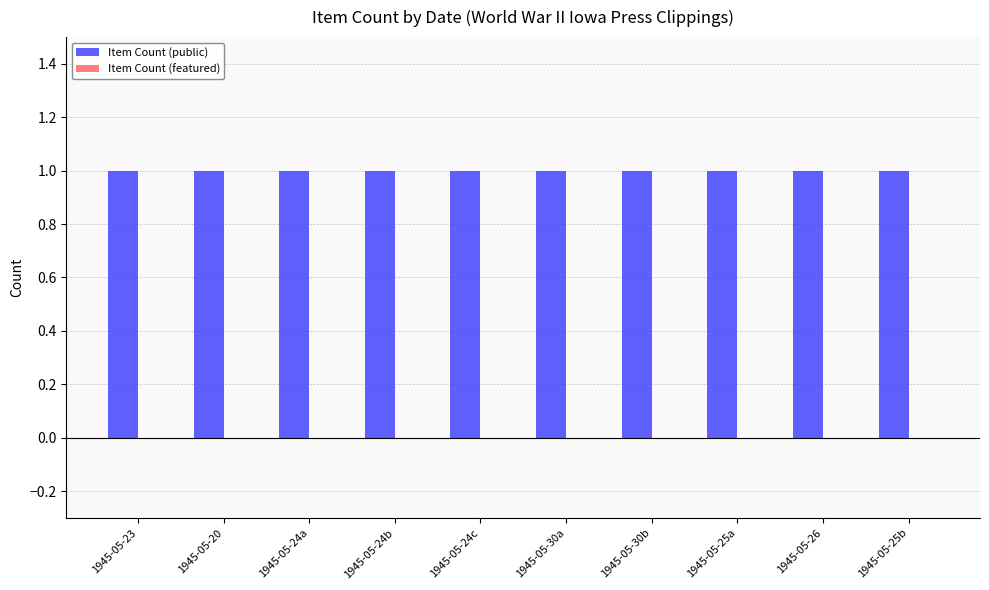

What is the label of the 5th bar from the right?

1945-05-30a